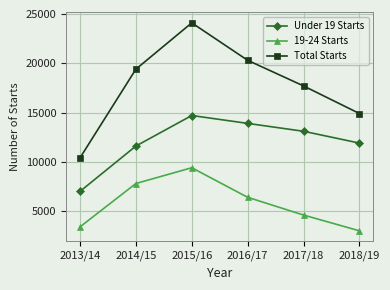

Between 2015/16 and 2018/19, which series saw the biggest shift?

Total Starts